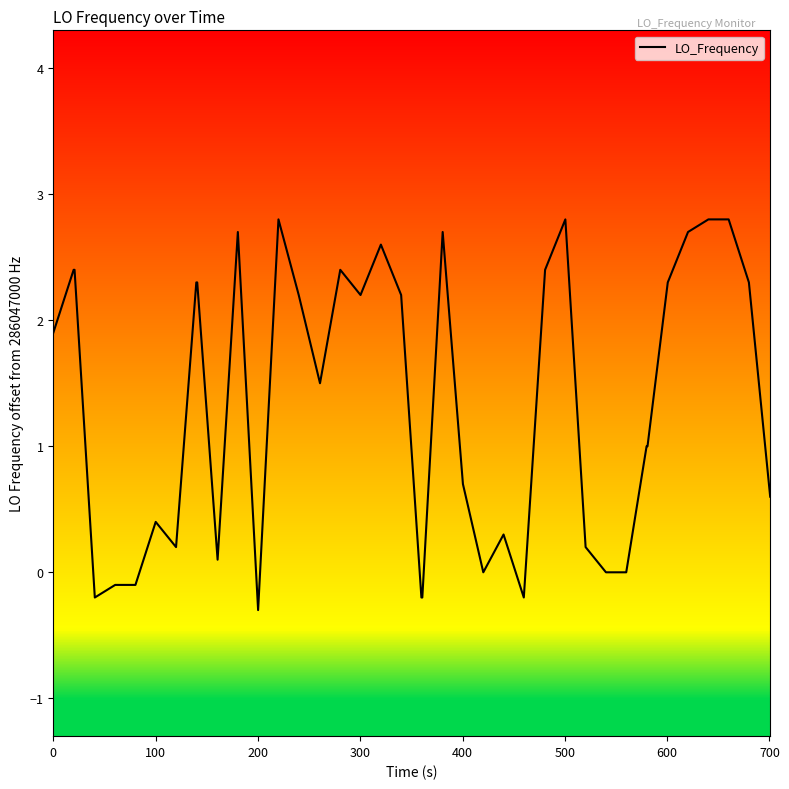

What is the maximum value shown in the chart?

2.8